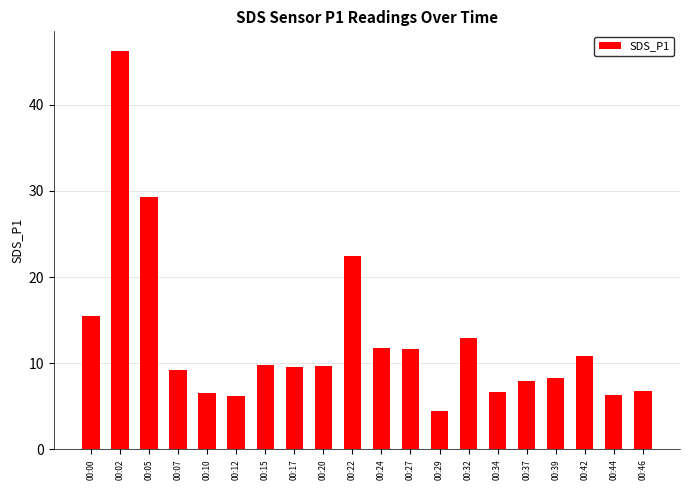

What is the average value?

12.6